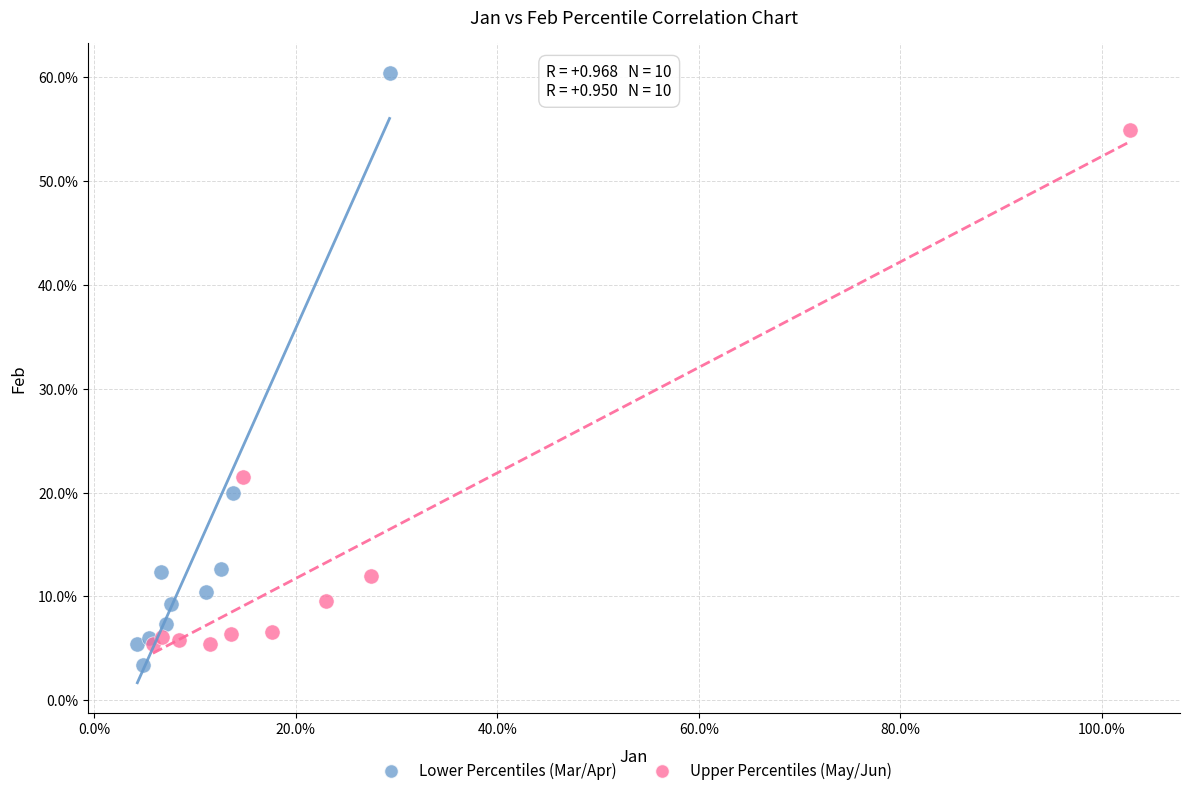

What are all the series names shown in the legend?

Lower Percentiles (Mar/Apr), Upper Percentiles (May/Jun)